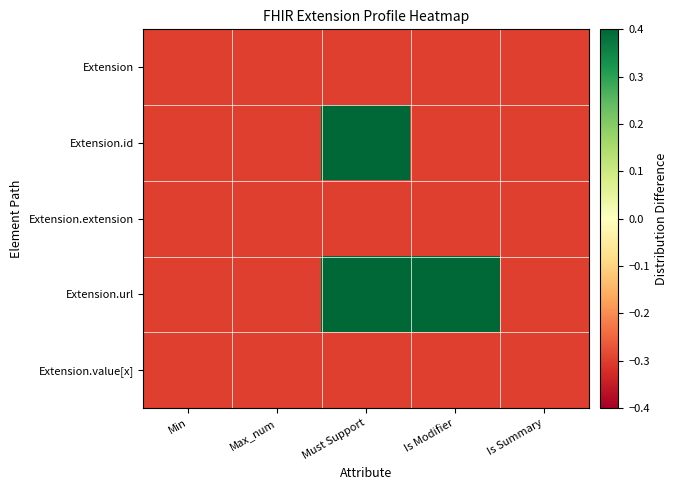

Reading left to right, what are all the values shown in this chart?

Extension: Min=-0.3	Max_num=-0.3	Must Support=-0.3	Is Modifier=-0.3	Is Summary=-0.3
Extension.id: Min=-0.3	Max_num=-0.3	Must Support=0.7	Is Modifier=-0.3	Is Summary=-0.3
Extension.extension: Min=-0.3	Max_num=-0.3	Must Support=-0.3	Is Modifier=-0.3	Is Summary=-0.3
Extension.url: Min=-0.3	Max_num=-0.3	Must Support=0.7	Is Modifier=0.7	Is Summary=-0.3
Extension.value[x]: Min=-0.3	Max_num=-0.3	Must Support=-0.3	Is Modifier=-0.3	Is Summary=-0.3